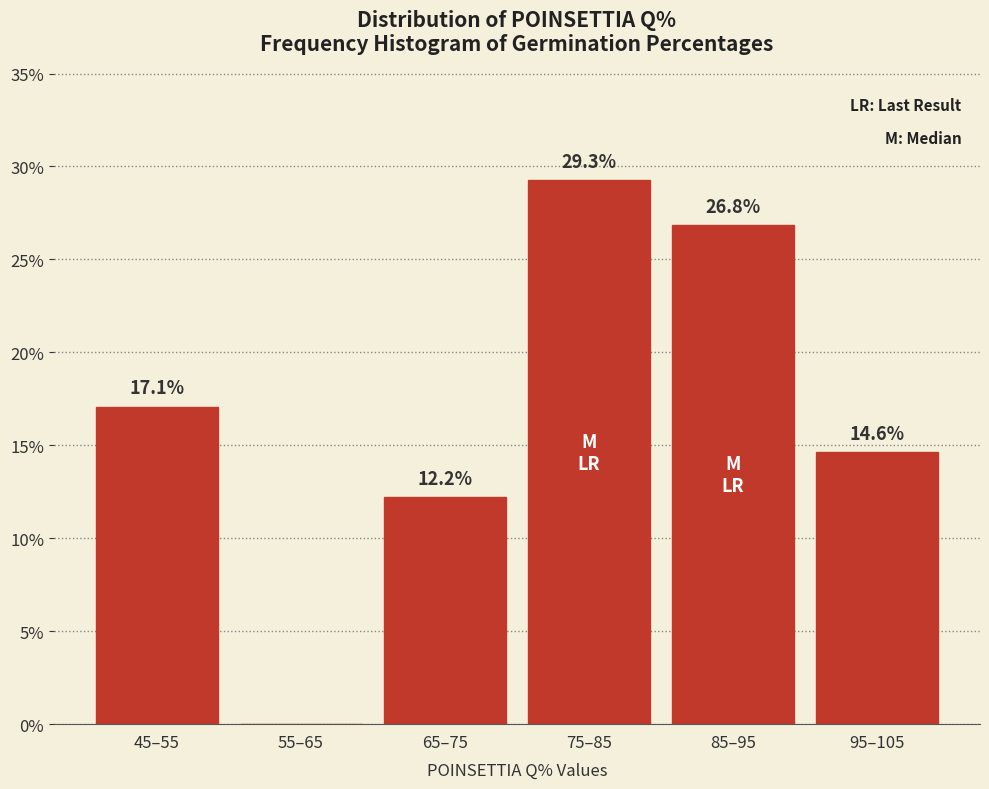

Reading left to right, extract all data points from this chart.

45–55=17.1	55–65=0.0	65–75=12.2	75–85=29.3	85–95=26.8	95–105=14.6